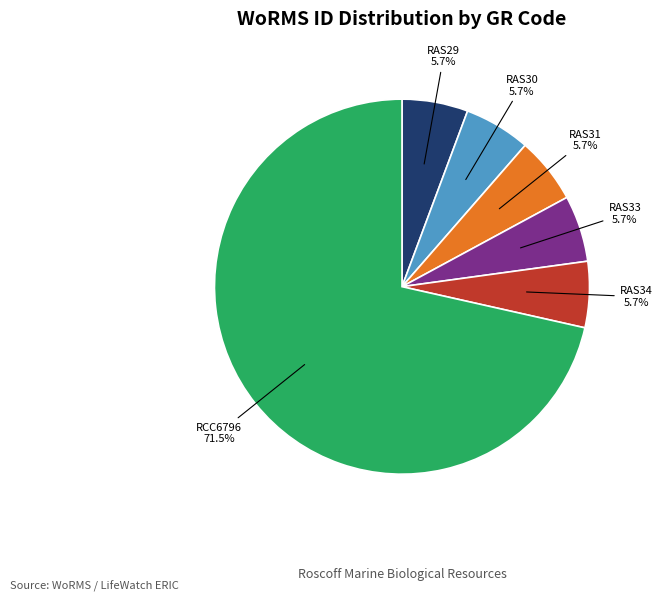

The RAS30 slice represents 6% of the pie. True or false?

True